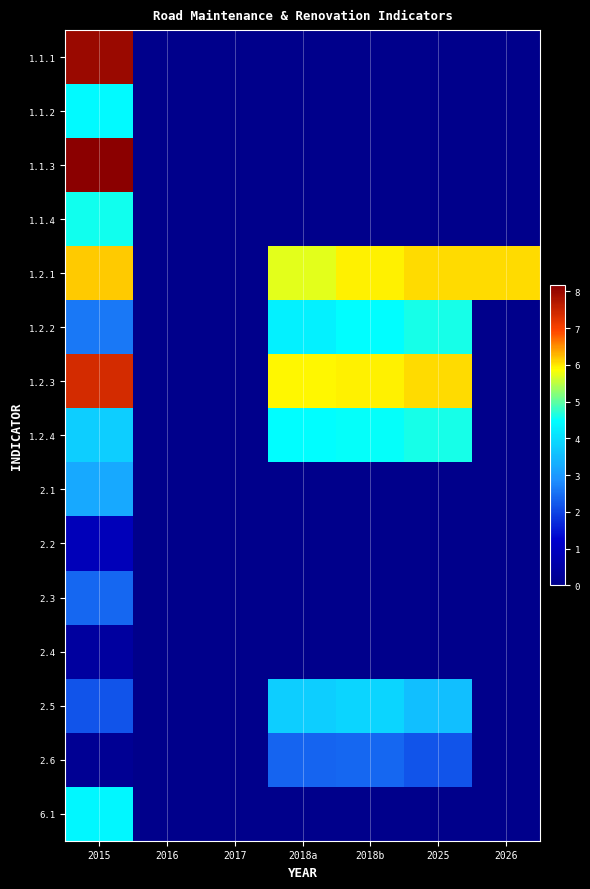

Between 2018a and 2026, which series saw the biggest shift?

1.2.3